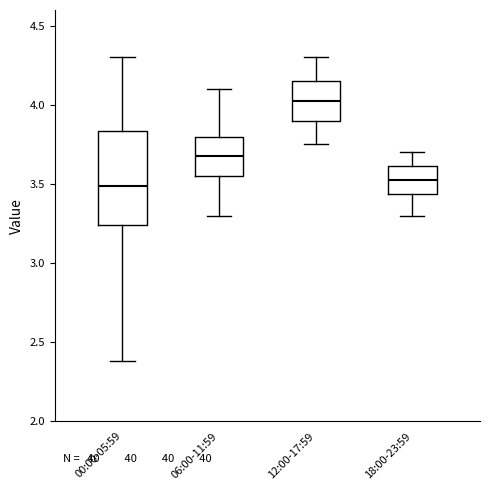

Reading left to right, read every box against the y-axis: the position of its median line, the range the box covers, and the ends of its whiskers. The values are not printed on the chart, so give them approximately, as read against the axis.

00:00-05:59: median 3.50, box 3.25 to 3.85, whiskers 2.40 to 4.30
06:00-11:59: median 3.70, box 3.55 to 3.80, whiskers 3.30 to 4.10
12:00-17:59: median 4.05, box 3.90 to 4.15, whiskers 3.75 to 4.30
18:00-23:59: median 3.55, box 3.45 to 3.60, whiskers 3.30 to 3.70